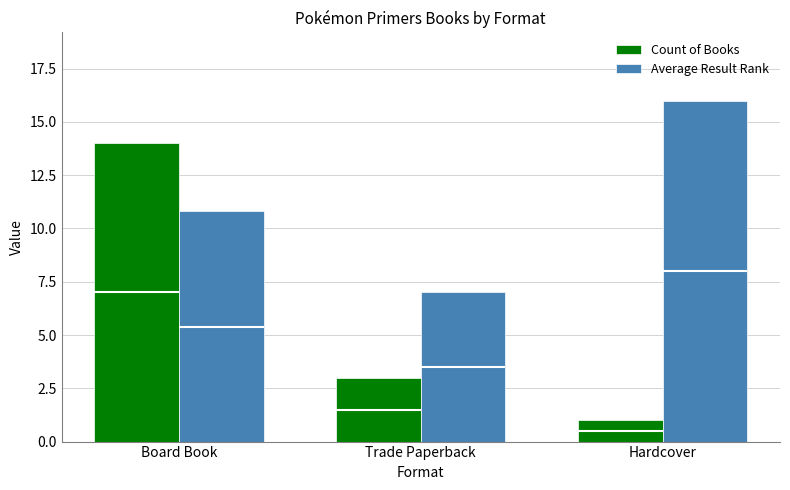

The Average Result Rank series shows 7.0 at Trade Paperback. True or false?

True